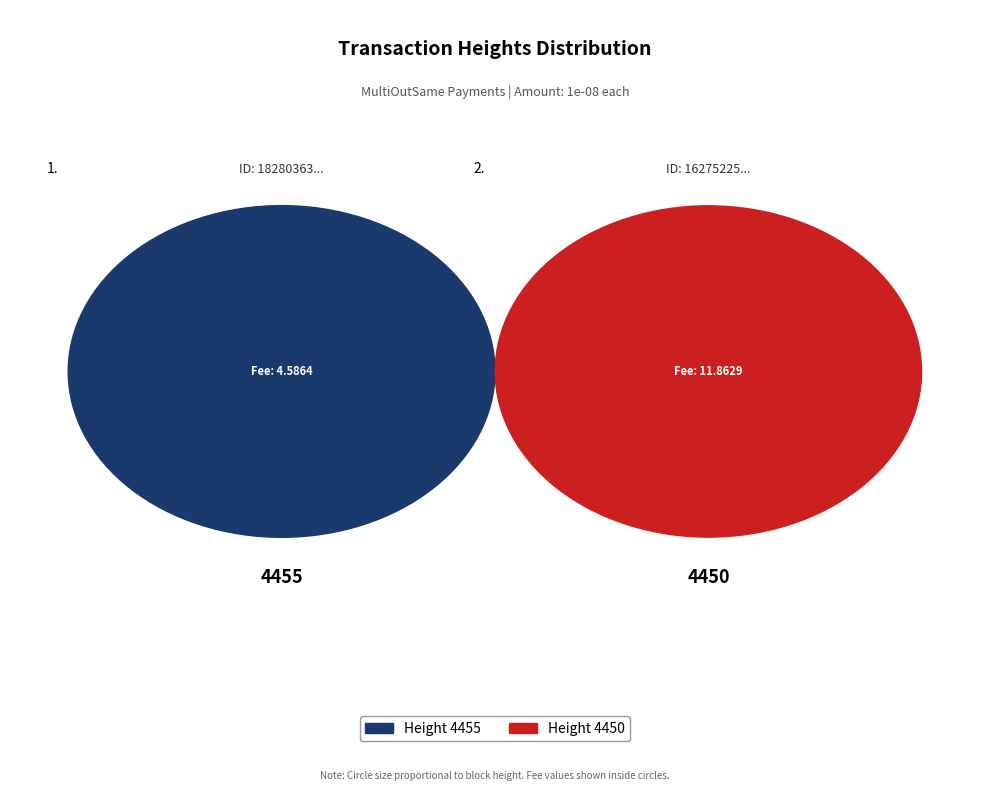

What is the ratio of the value at 4450 to the value at 4455?

1.0